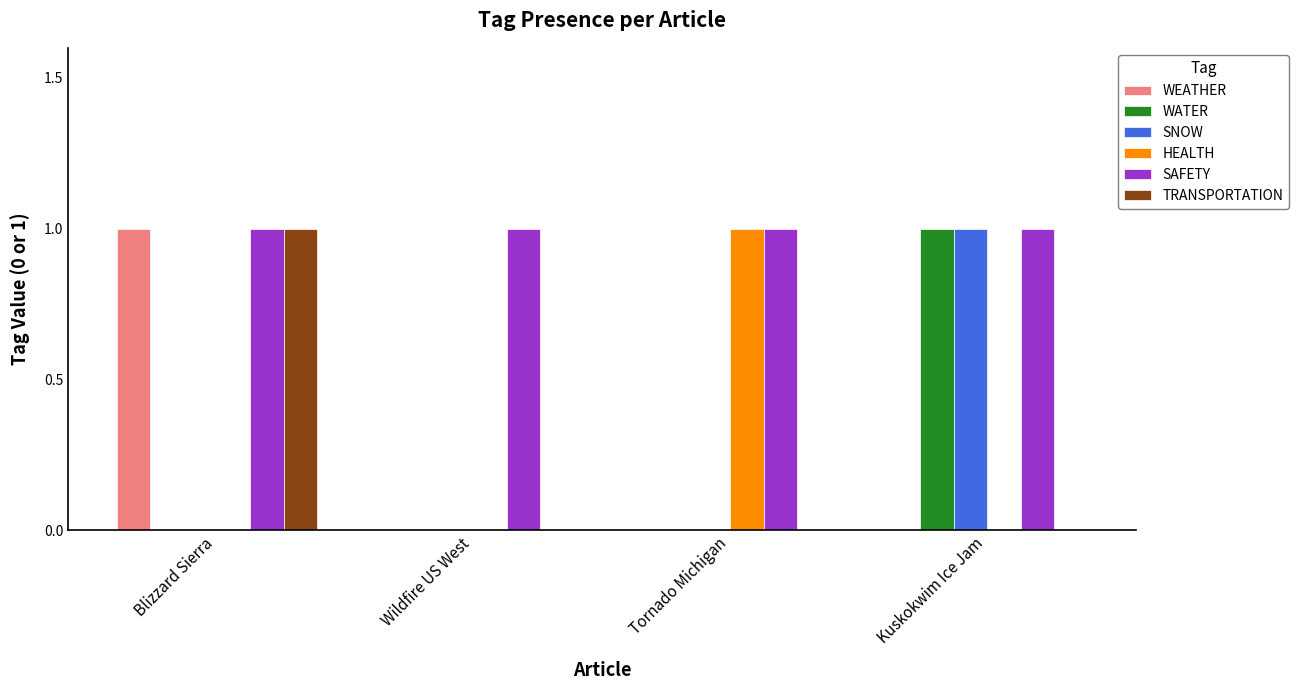

Which series has the largest total across all categories?

SAFETY